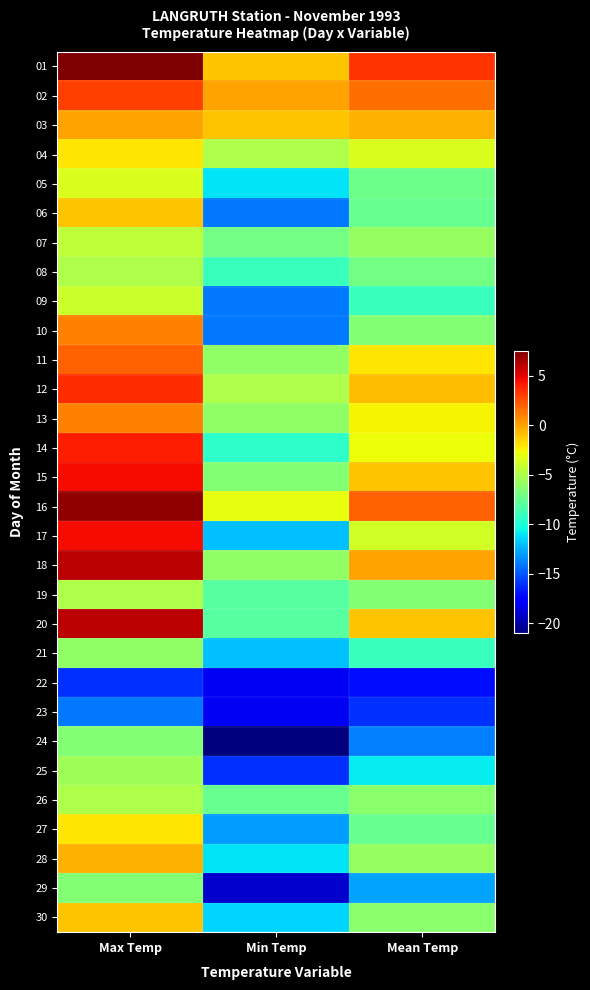

Which series has the largest total across all categories?

01